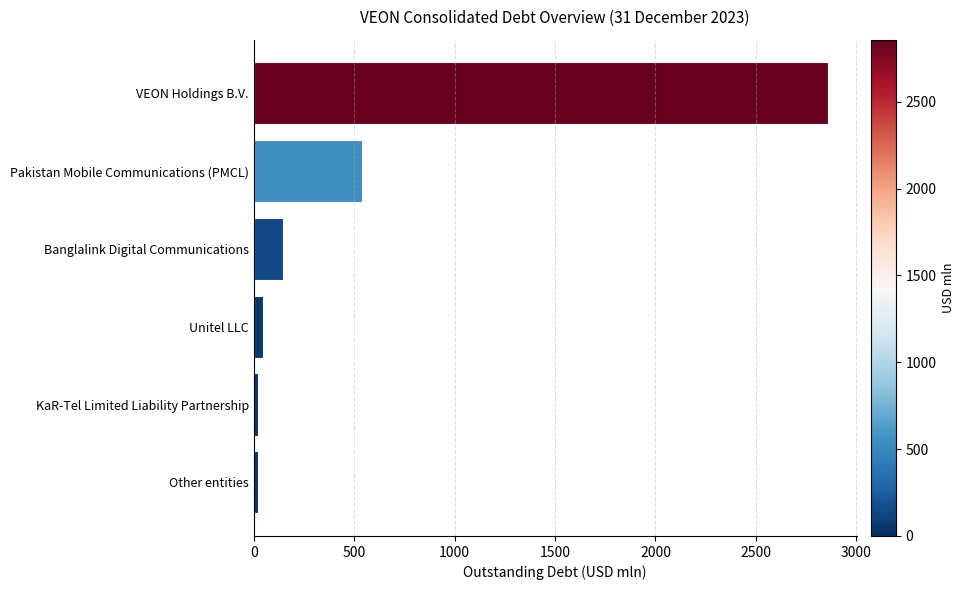

Is it true that the value at Pakistan Mobile Communications (PMCL) is 374.0?

False